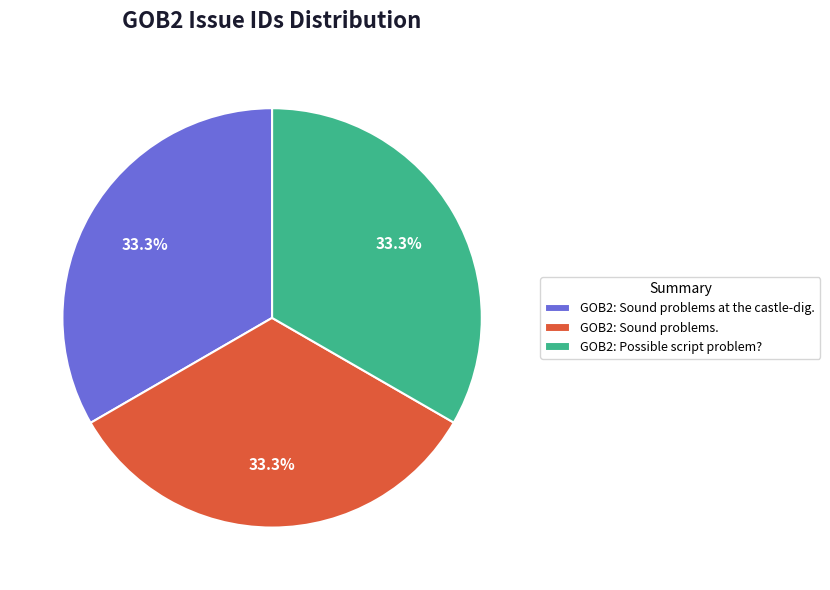

Approximately how many times larger is the value at GOB2: Sound problems. compared to GOB2: Possible script problem??

1.0